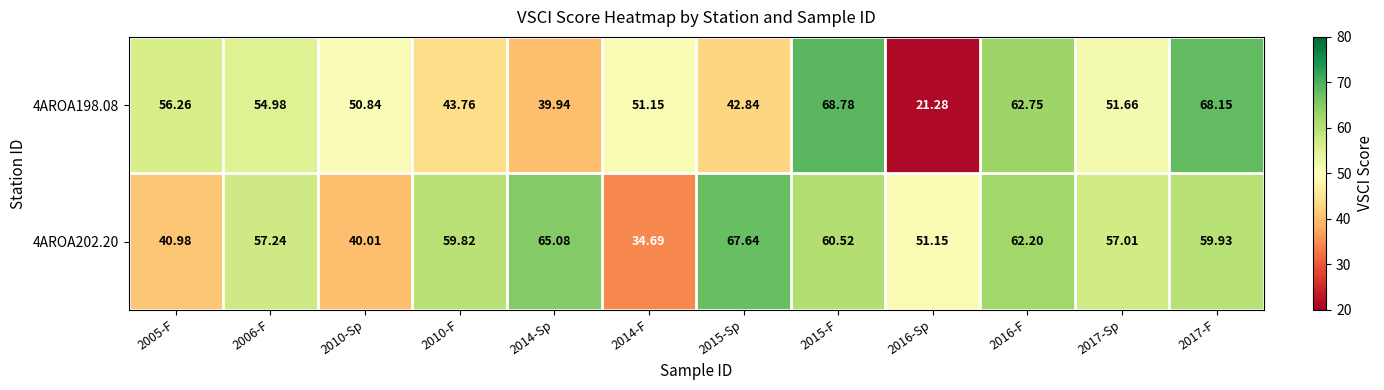

Which series has the widest spread of values?

4AROA198.08